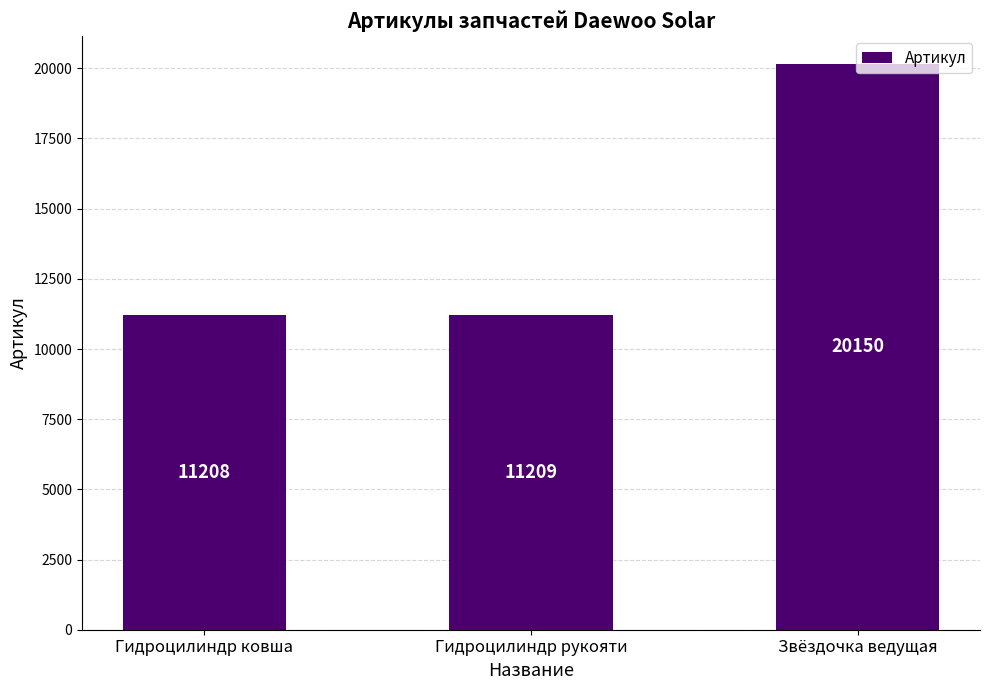

True or false: the data shows 11208 at Гидроцилиндр ковша.

True